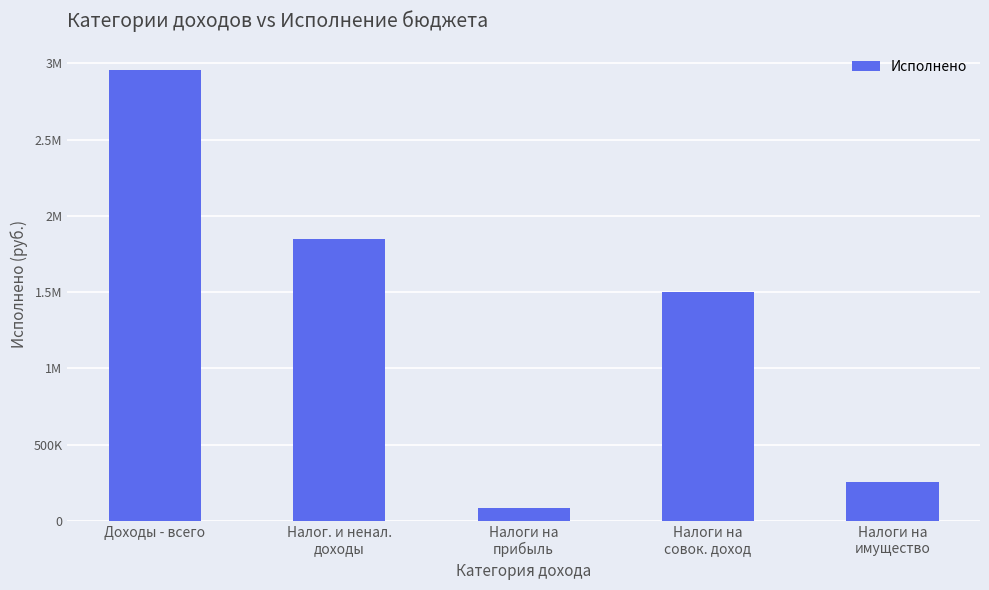

How many values are below 1501385?

2